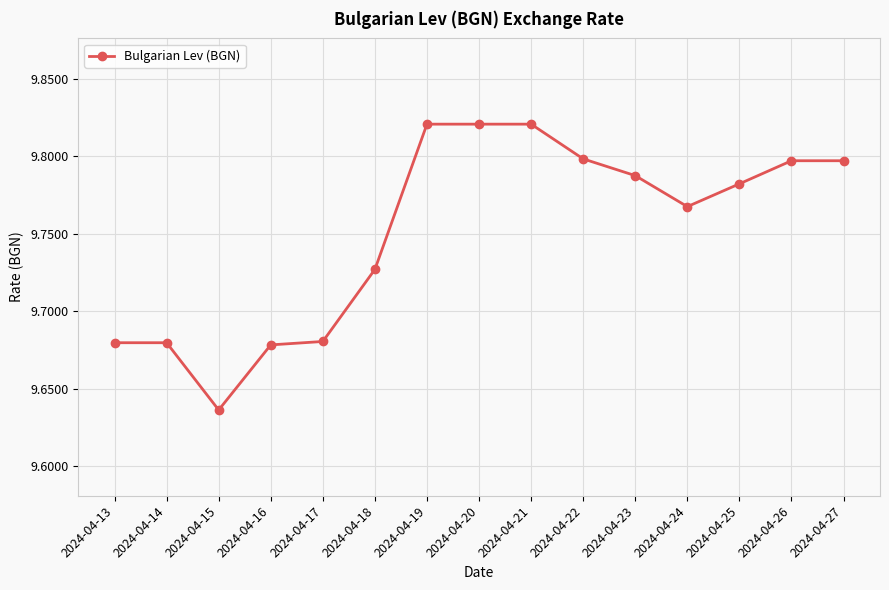

At which label is the value closest to 9?

2024-04-15